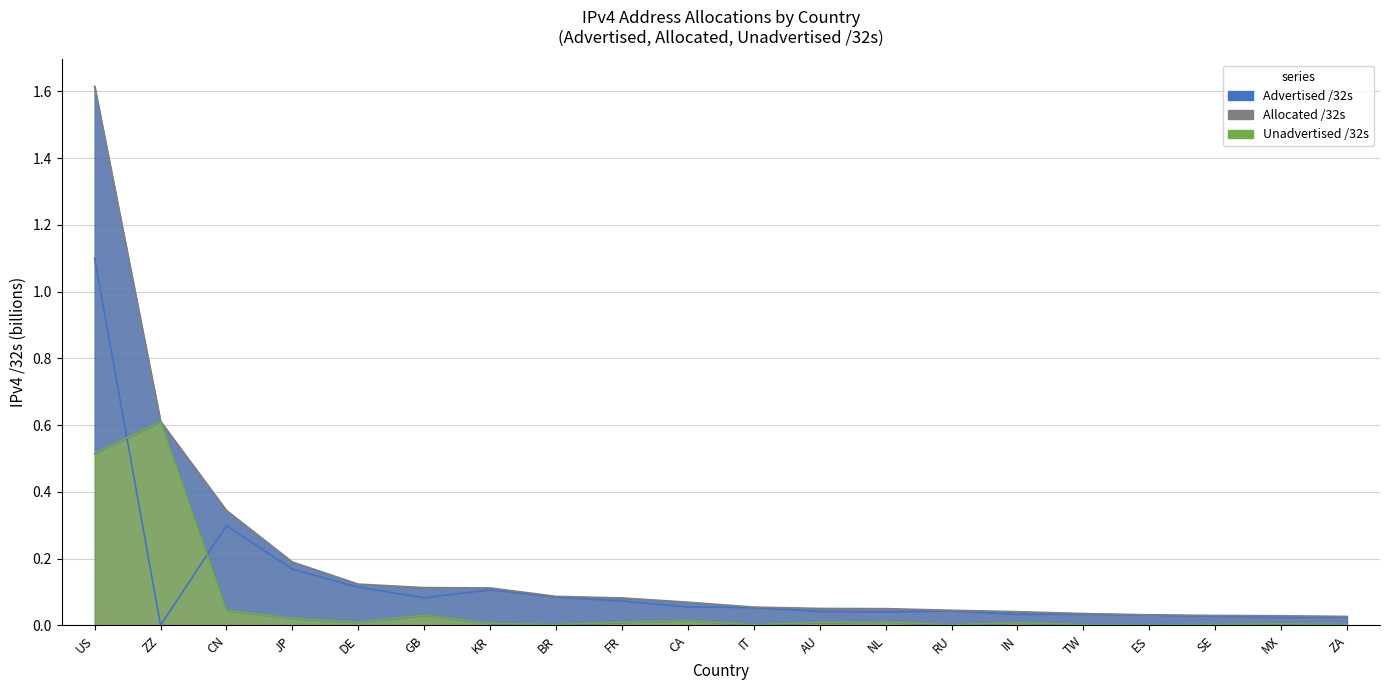

Reading left to right, what are all the values shown in this chart?

Advertised /32s: US=1.1	ZZ=0.0	CN=0.3	JP=0.2	DE=0.1	GB=0.1	KR=0.1	BR=0.1	FR=0.1	CA=0.1	IT=0.1	AU=0.0	NL=0.0	RU=0.0	IN=0.0	TW=0.0	ES=0.0	SE=0.0	MX=0.0	ZA=0.0
Allocated /32s: US=1.6	ZZ=0.6	CN=0.3	JP=0.2	DE=0.1	GB=0.1	KR=0.1	BR=0.1	FR=0.1	CA=0.1	IT=0.1	AU=0.1	NL=0.1	RU=0.0	IN=0.0	TW=0.0	ES=0.0	SE=0.0	MX=0.0	ZA=0.0
Unadvertised /32s: US=0.5	ZZ=0.6	CN=0.0	JP=0.0	DE=0.0	GB=0.0	KR=0.0	BR=0.0	FR=0.0	CA=0.0	IT=0.0	AU=0.0	NL=0.0	RU=0.0	IN=0.0	TW=0.0	ES=0.0	SE=0.0	MX=0.0	ZA=0.0